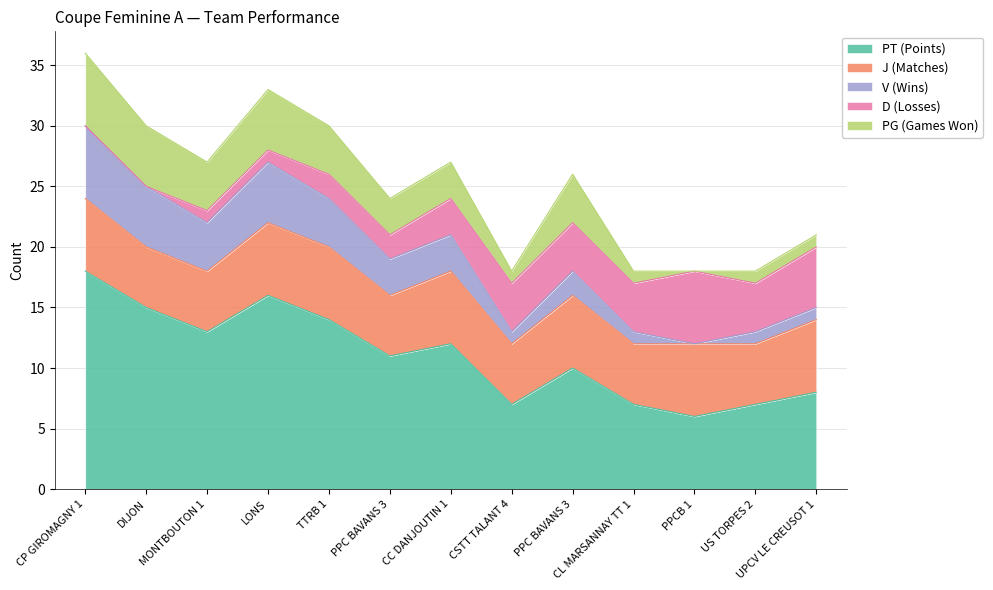

What is the difference between the second highest and second lowest values in the J (Matches) series?

1